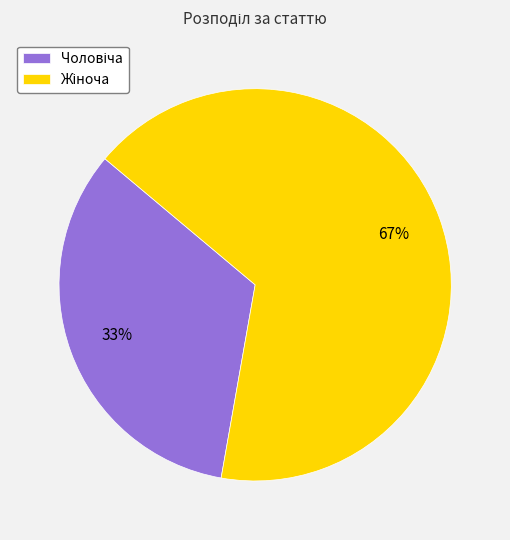

To the nearest percent, what is the average slice percentage?

50%